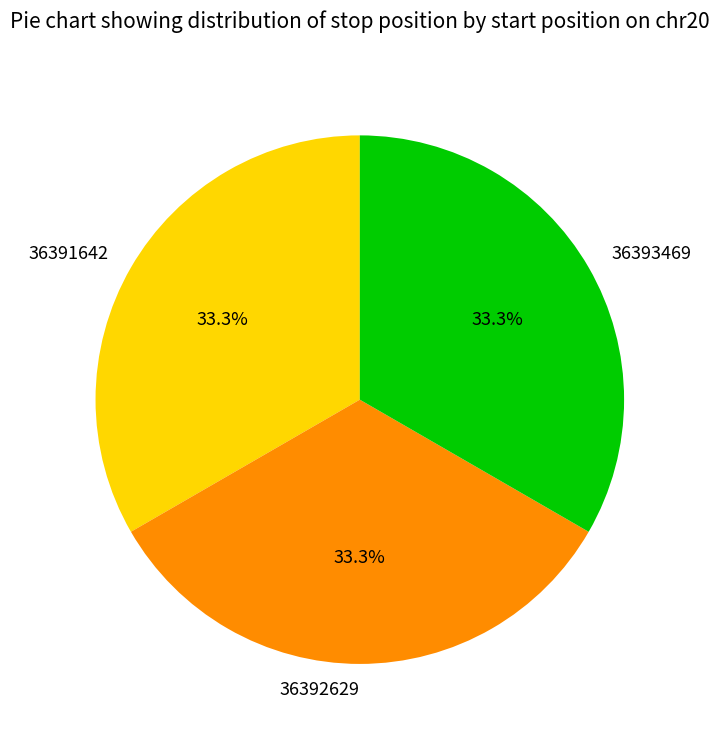

What is the total percentage of 36393469 and 36392629?

66.7%